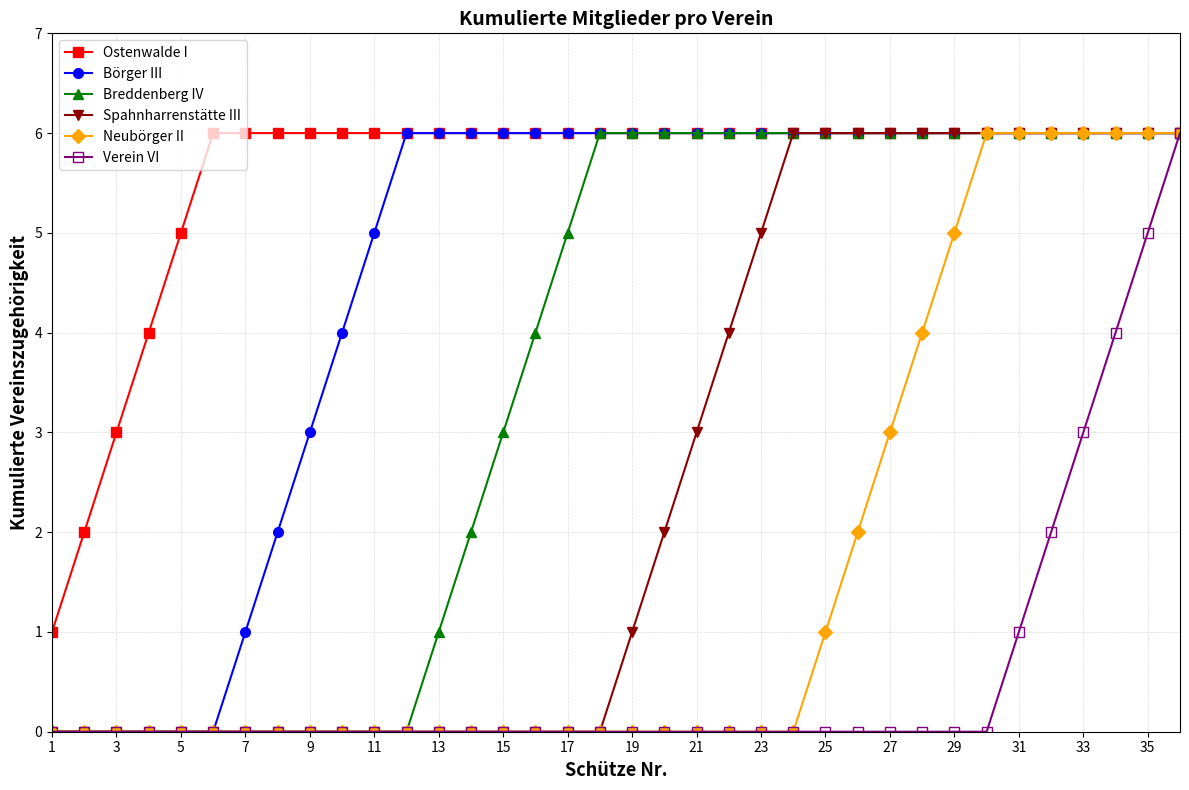

List the series in order of their overall mean, highest first.

Ostenwalde I, Börger III, Breddenberg IV, Spahnharrenstätte III, Neubörger II, Verein VI